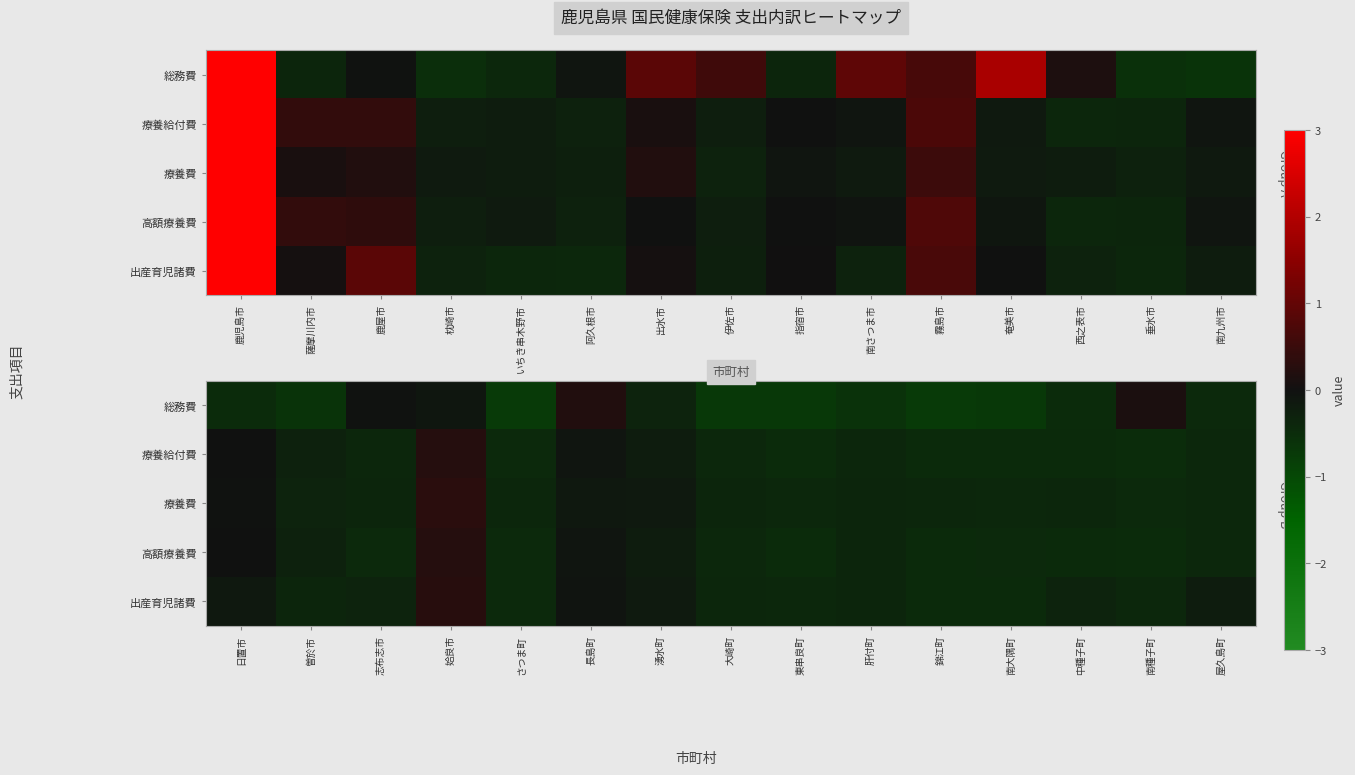

The 総務費 series shows -1.2 at 錦江町. True or false?

False